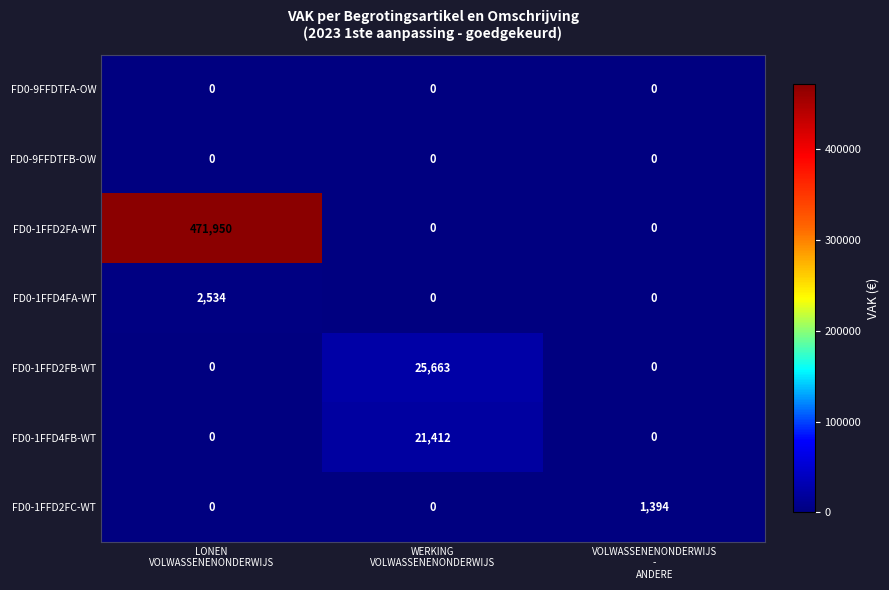

At which category is the sum across all series the highest?

LONEN
VOLWASSENENONDERWIJS